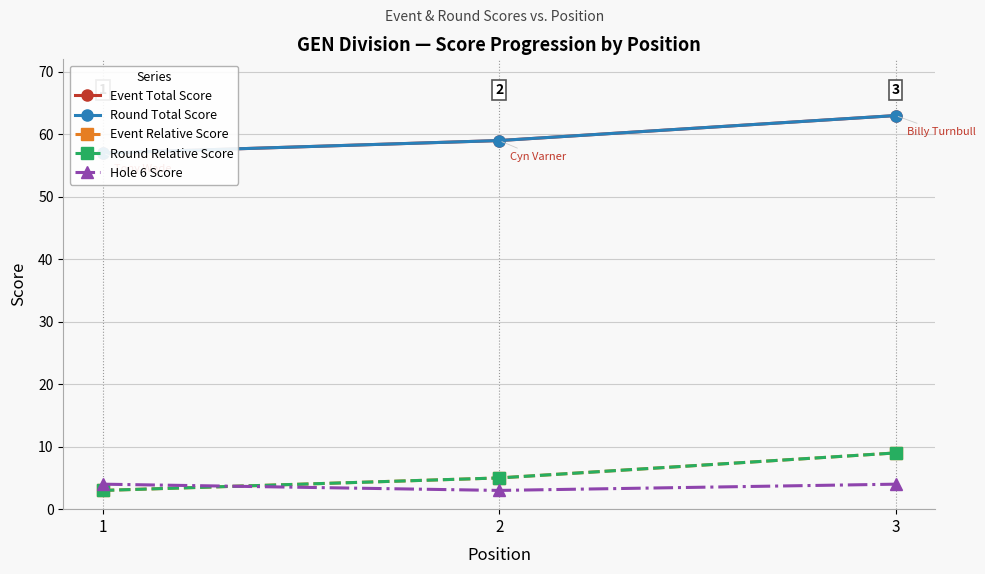

At how many categories does at least one series exceed 44?

3